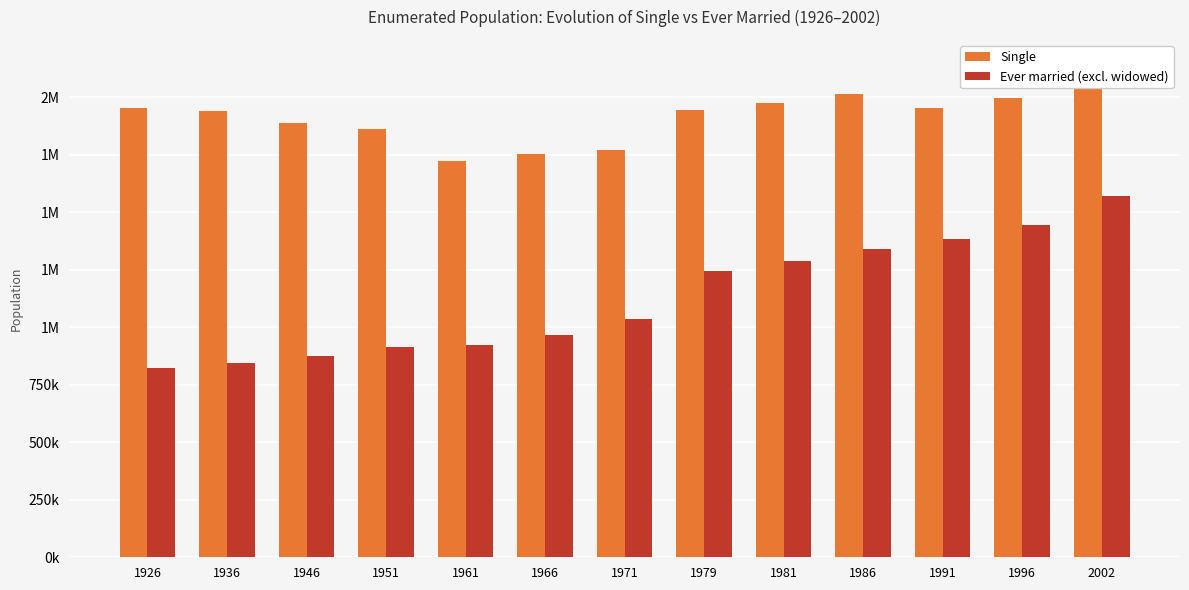

Which category has the highest value in the Ever married (excl. widowed) series?

2002